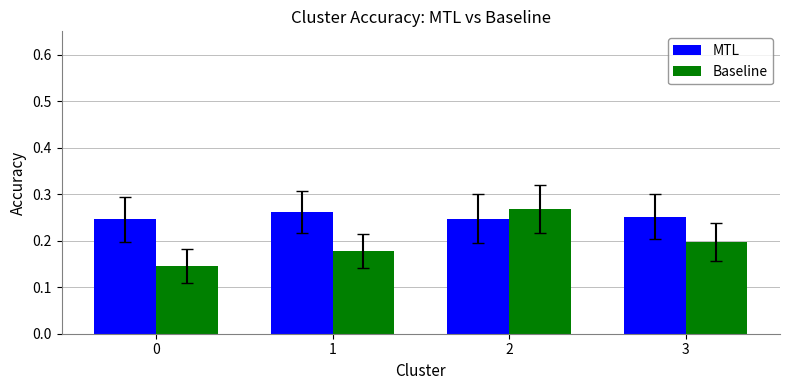

List the labels in order of Baseline value, smallest first.

0, 1, 3, 2